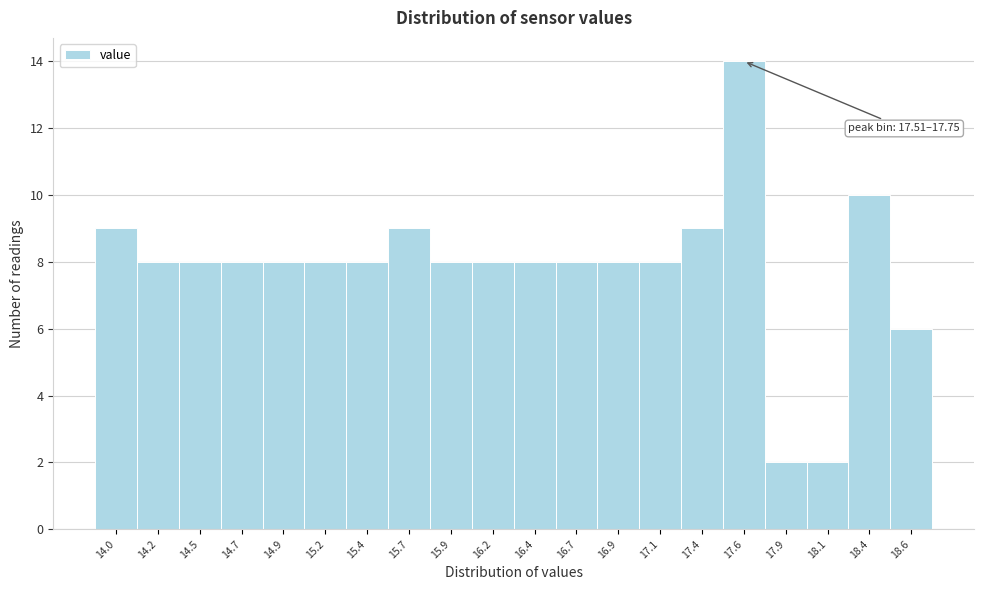

Over which range of the x-axis is the bar tallest?

17.50 to 17.75